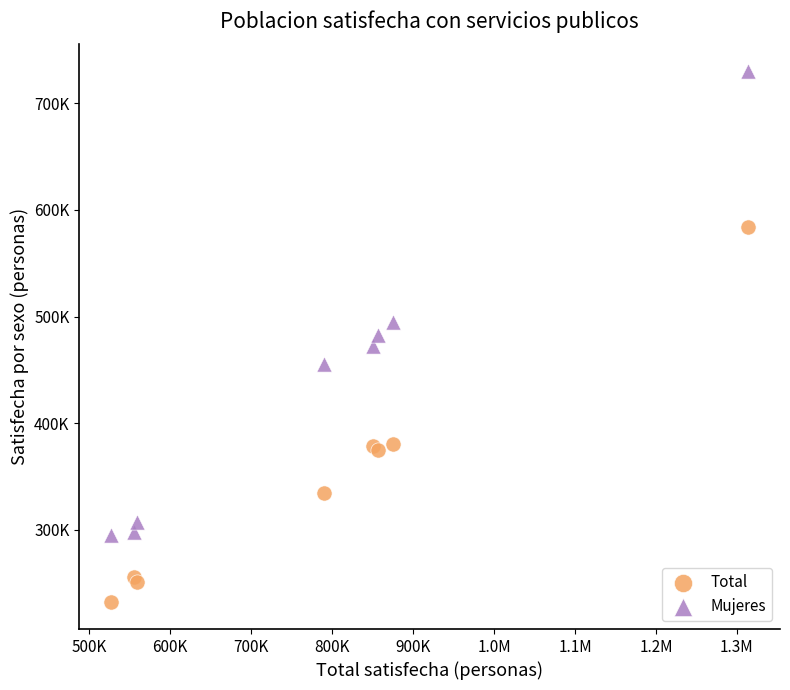

Which series has the largest Y range (max minus min)?

Mujeres